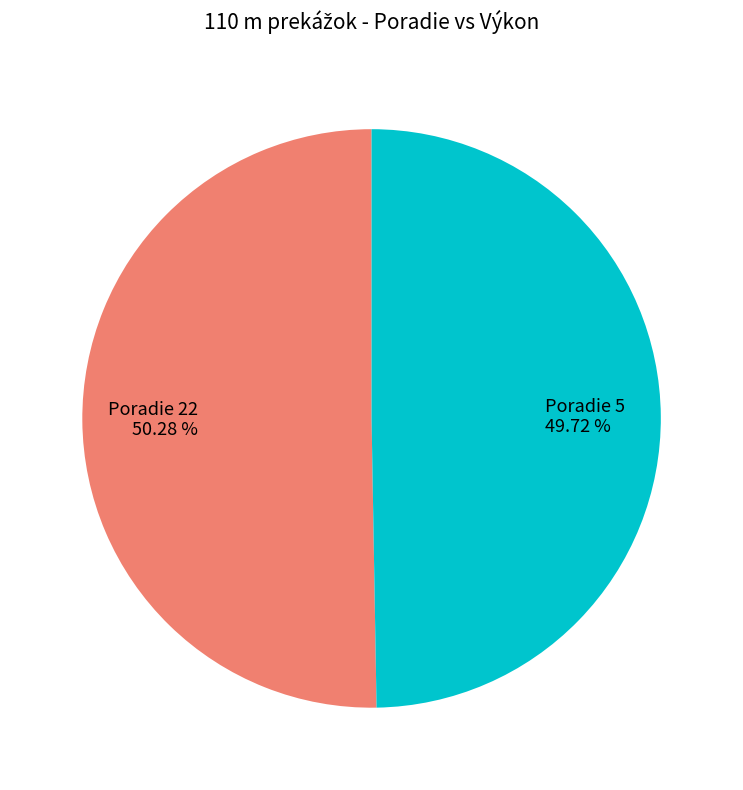

To the nearest percent, what is the average slice percentage?

50%